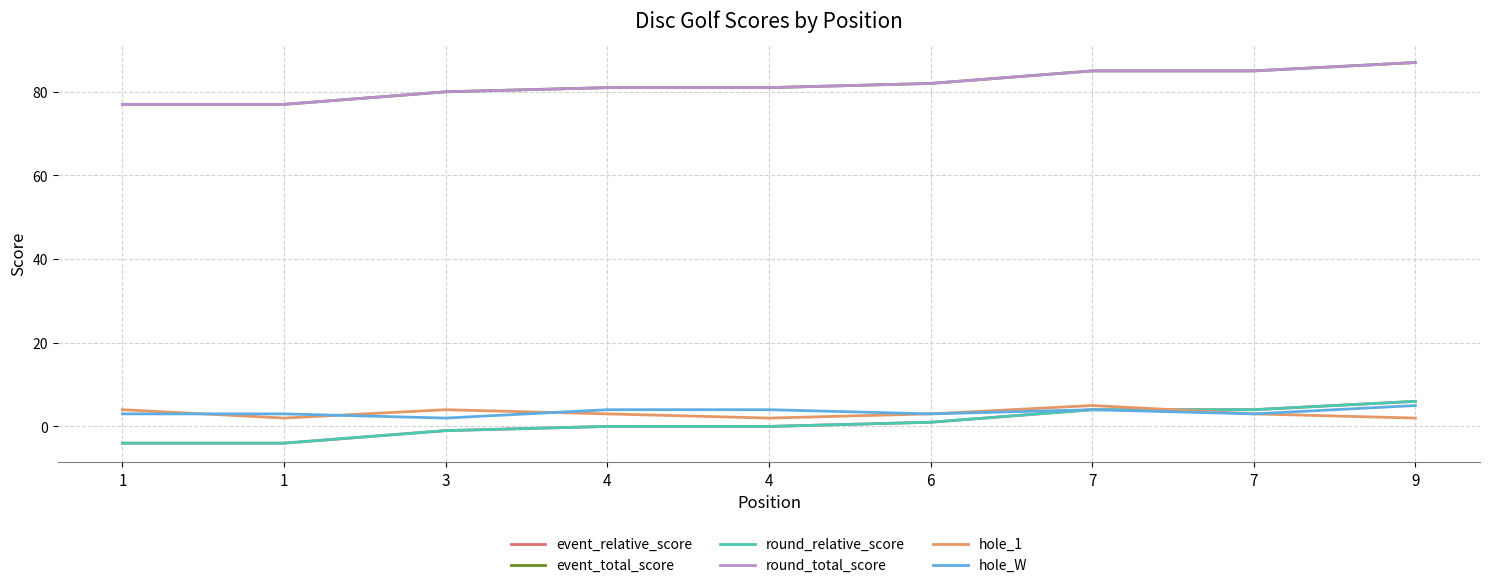

What is the average value of the event_relative_score series?

1